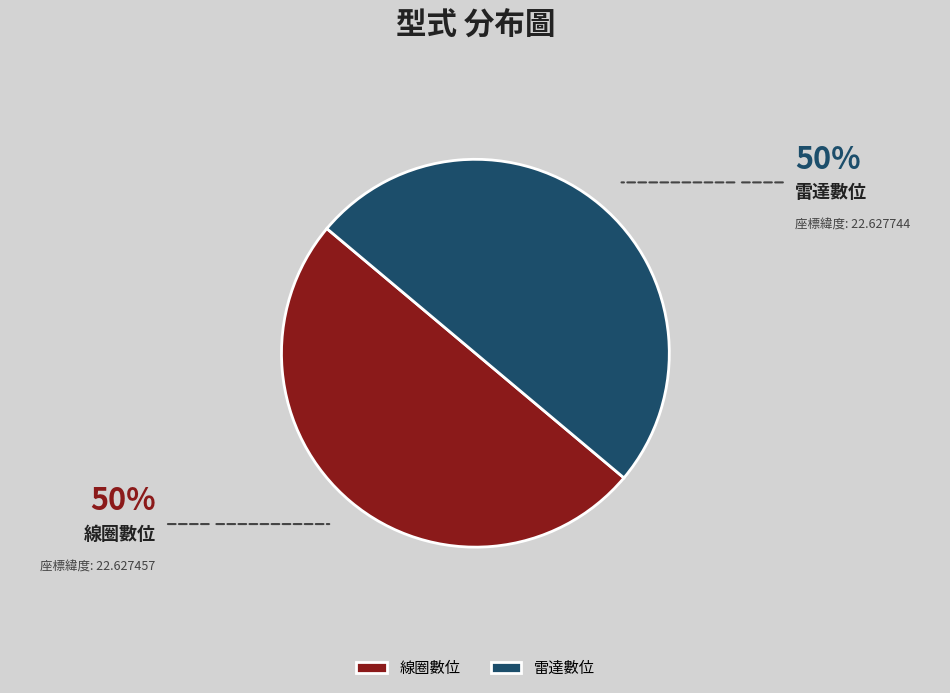

Do 線圈數位 and 雷達數位 together represent more than half of the pie?

Yes